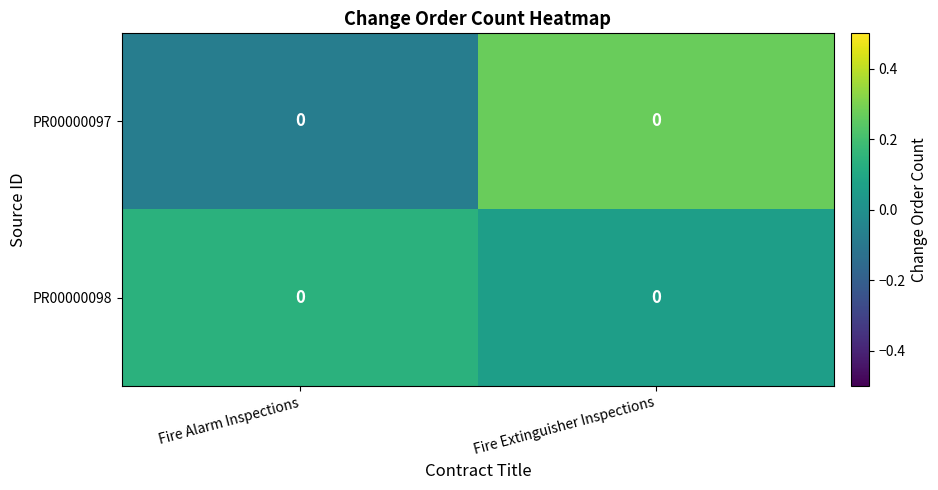

What is the sum of the PR00000097 values at Fire Extinguisher Inspections and Fire Alarm Inspections?

0.2